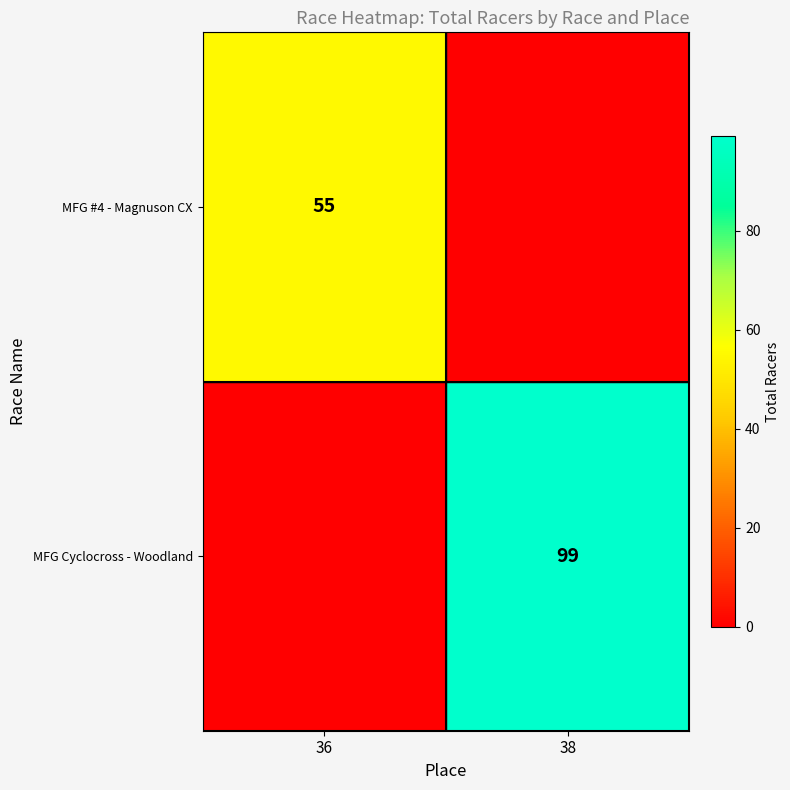

True or false: MFG Cyclocross - Woodland has a value of 24 at 38.

False